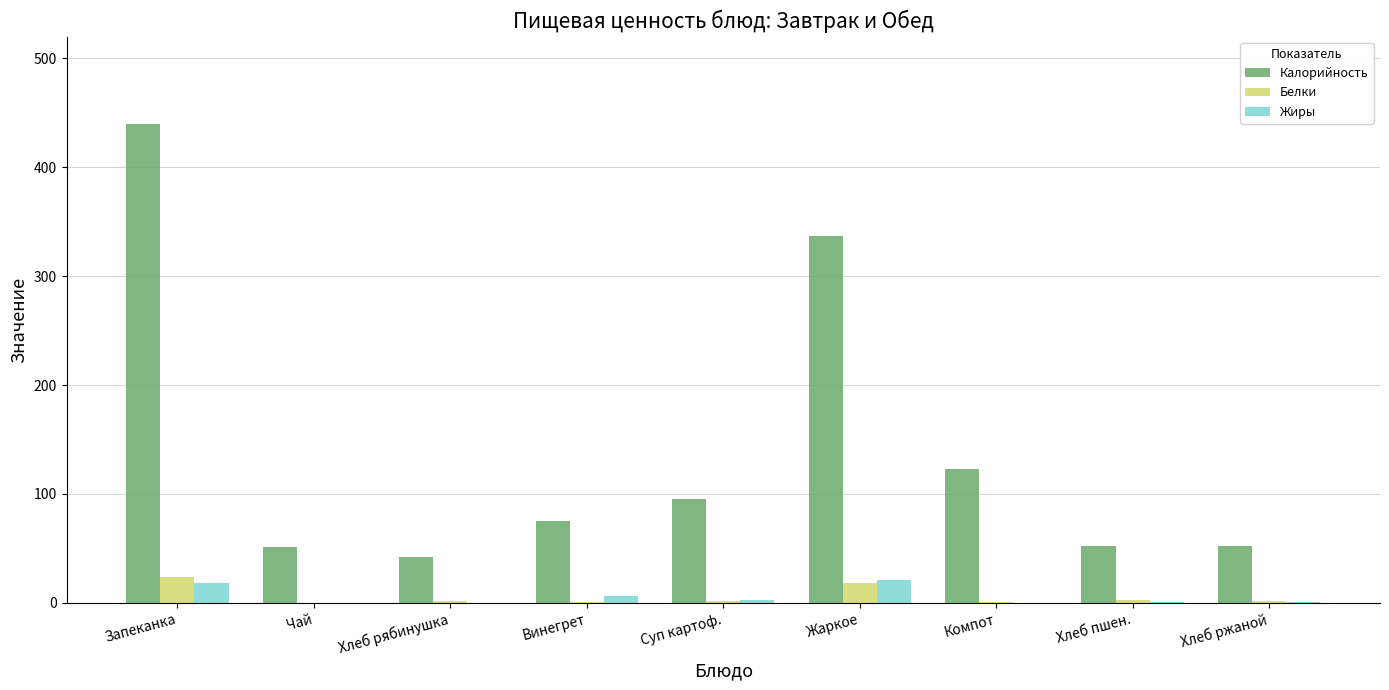

Count the number of data series in this chart.

3